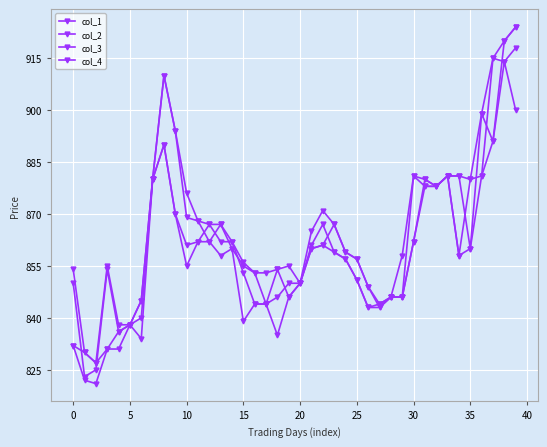

How many series are shown in this chart?

4